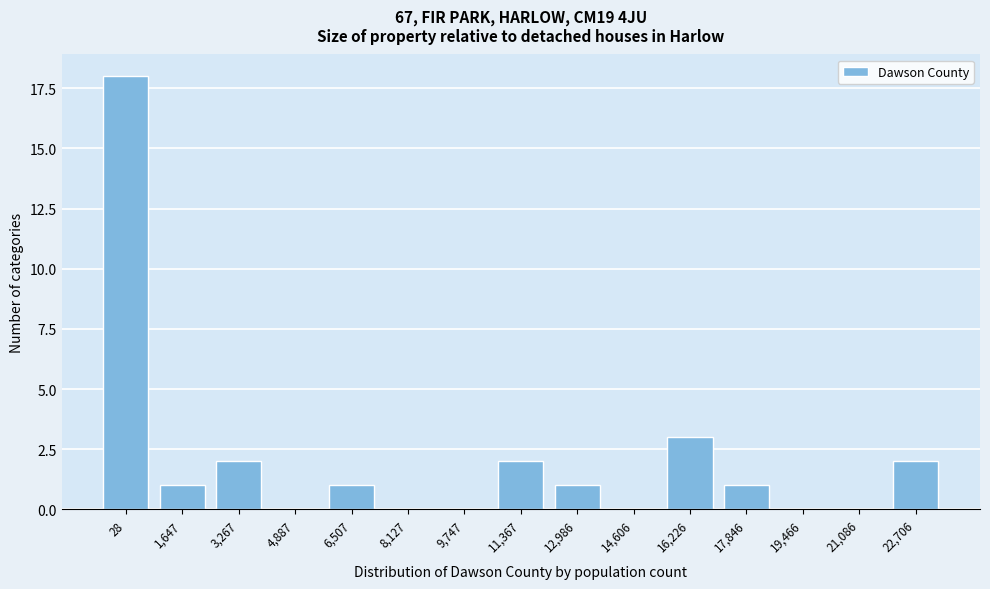

Reading left to right, transcribe all the data shown in this chart.

28=18	1,647=1	3,267=2	4,887=0	6,507=1	8,127=0	9,747=0	11,367=2	12,986=1	14,606=0	16,226=3	17,846=1	19,466=0	21,086=0	22,706=2